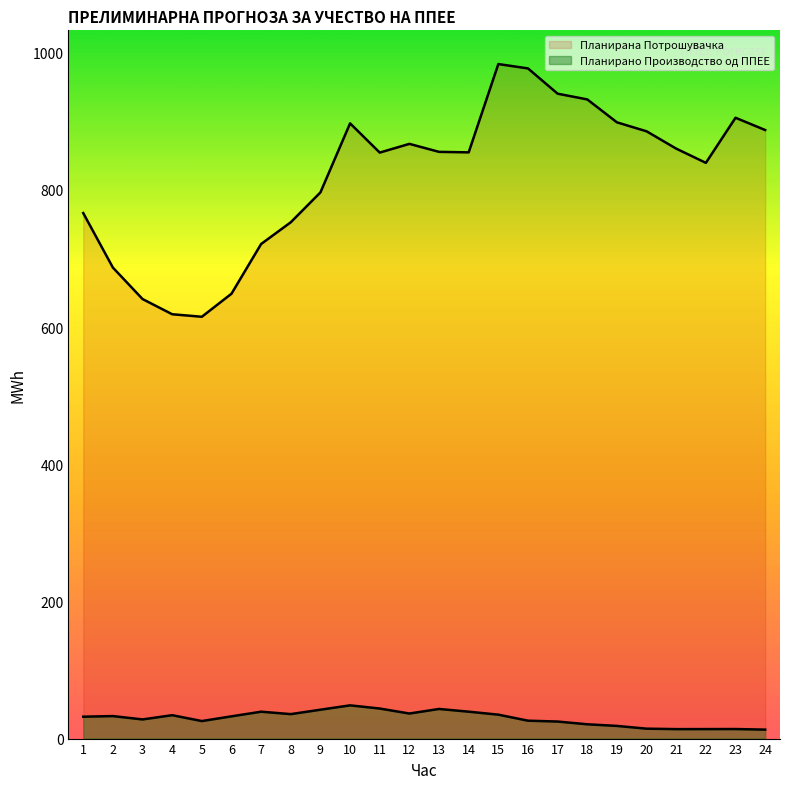

Rank the series by their maximum value, from lowest to highest.

Планирано Производство од ППЕЕ, Планирана Потрошувачка